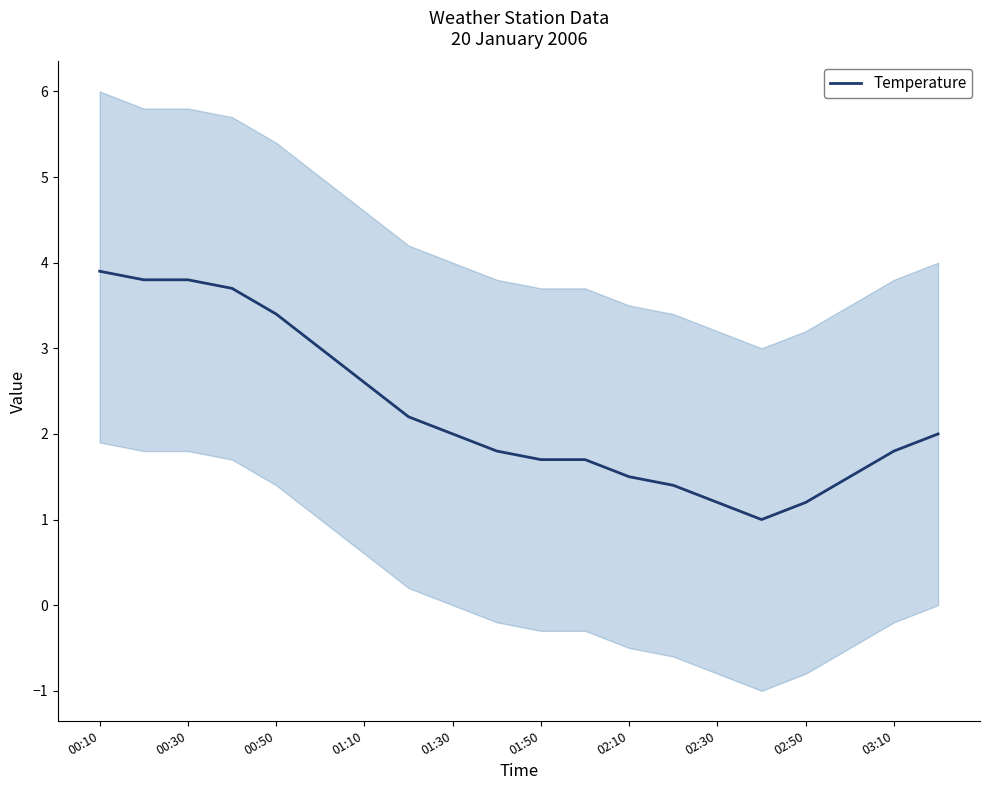

The value of Temperature at 02:30 is 1.2. True or false?

True